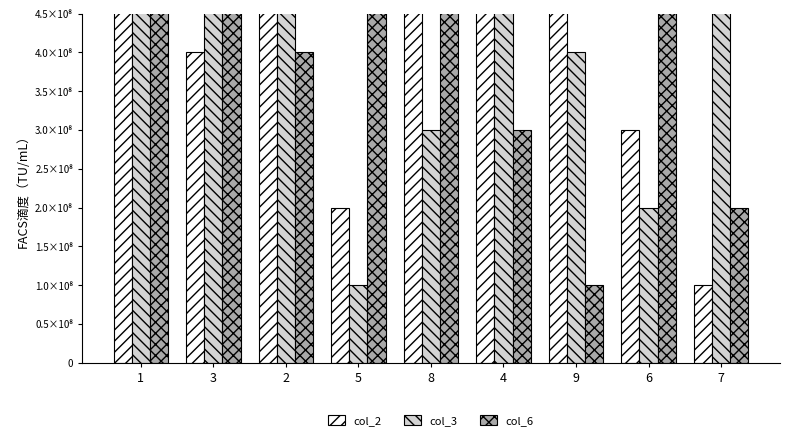

What is the average value of the col_2 series?

500000000